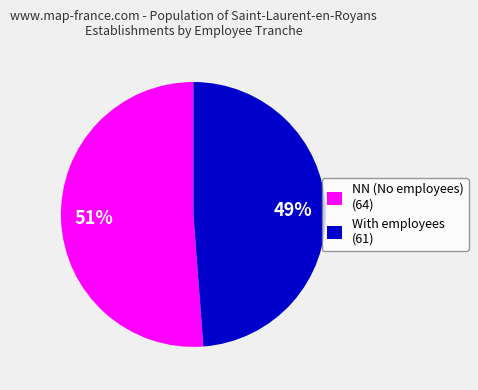

The With employees (61) slice represents 49% of the pie. True or false?

True